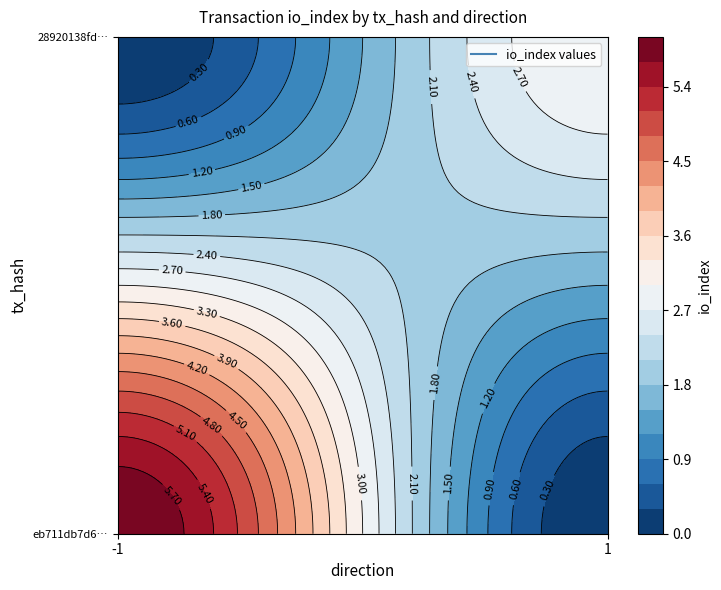

What is the sum of all 28920138fd21bd9311c4bde160aaef58894b2d5 values?

4